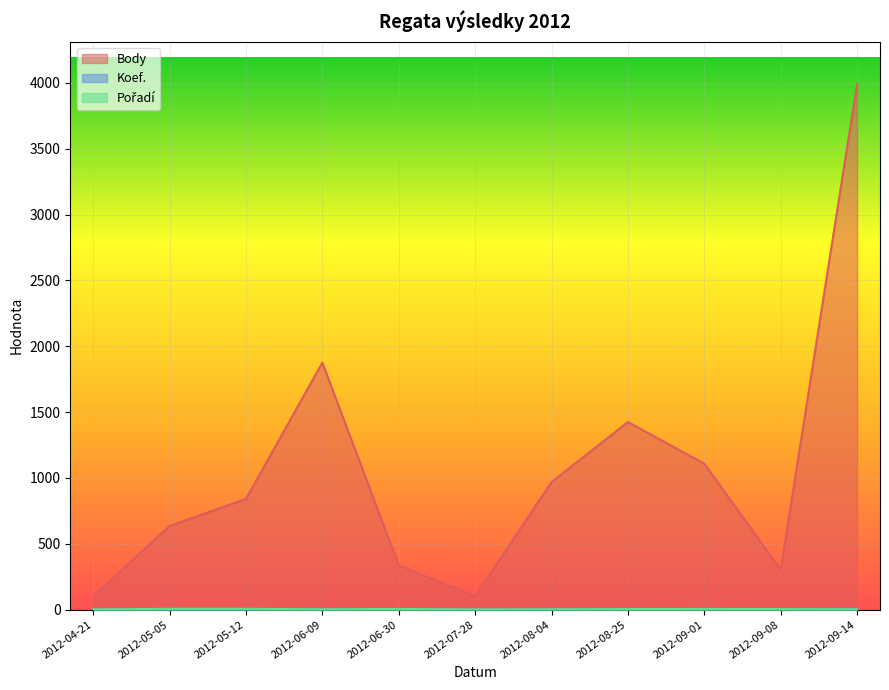

Does the chart display data point markers on the line(s)?

No